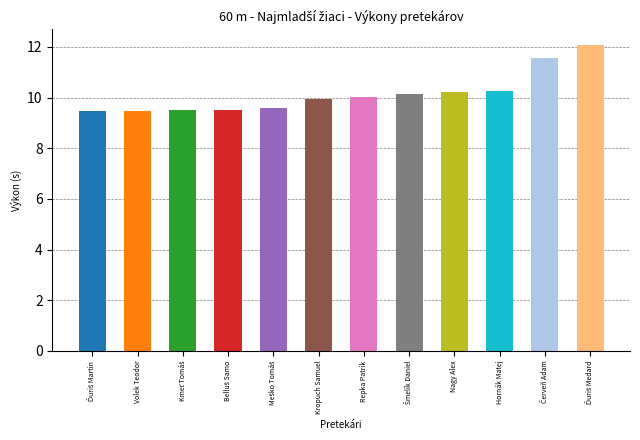

What is the maximum value shown in the chart?

12.1